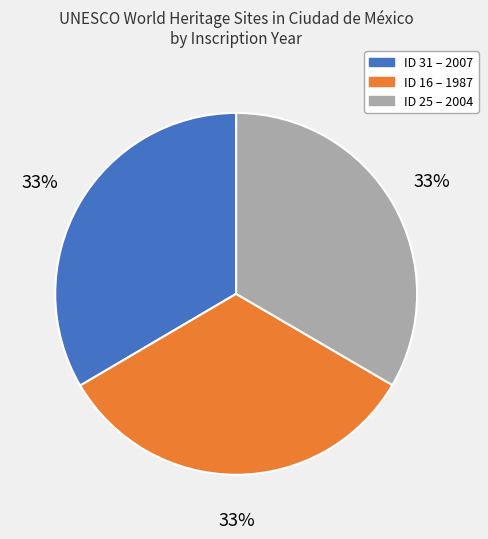

To the nearest percent, what is the average slice percentage?

33%